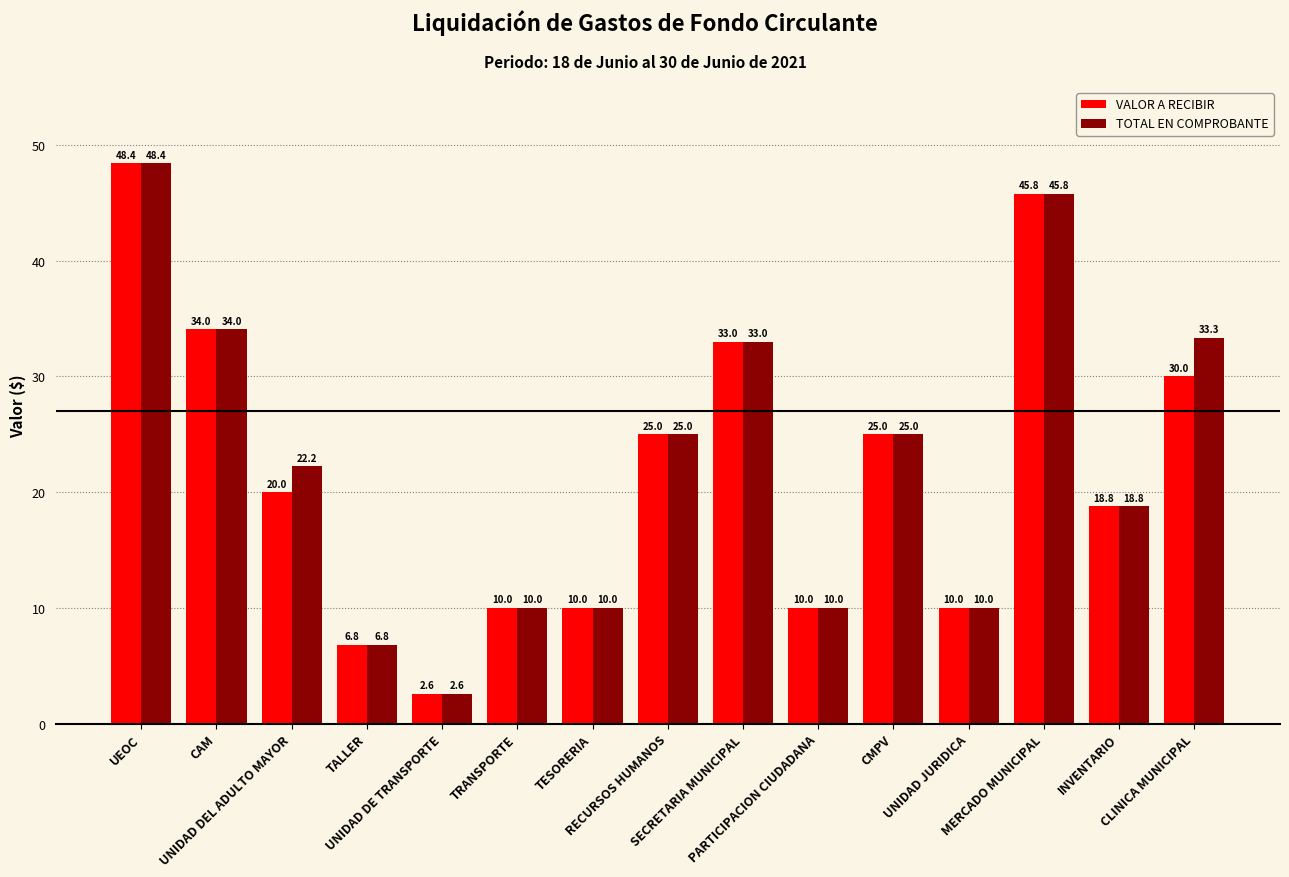

Where does the TOTAL EN COMPROBANTE series first go above 22?

UEOC